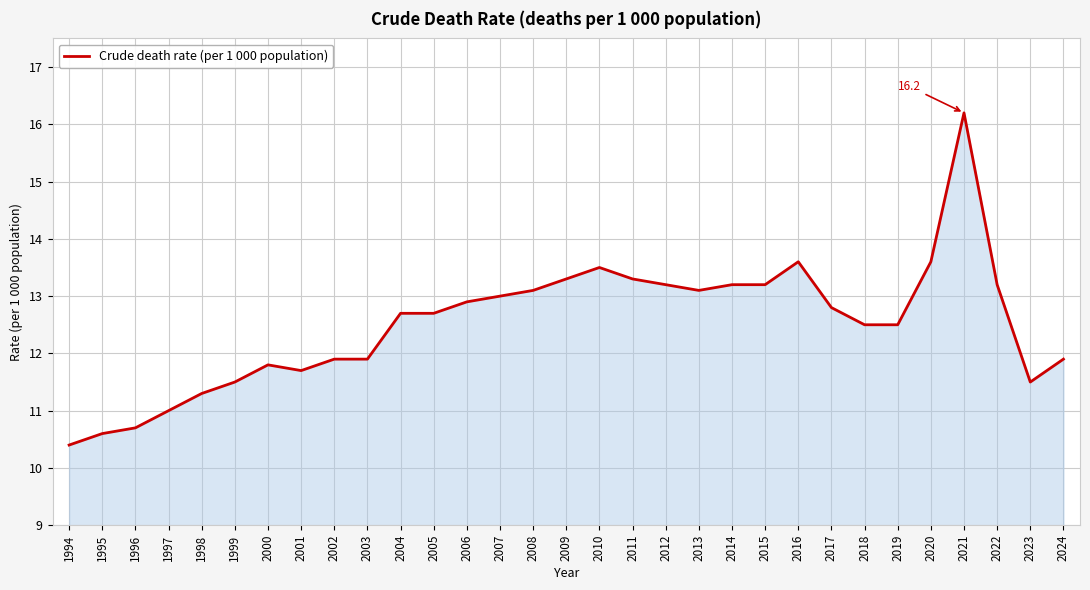

What is the maximum value shown in the chart?

16.2